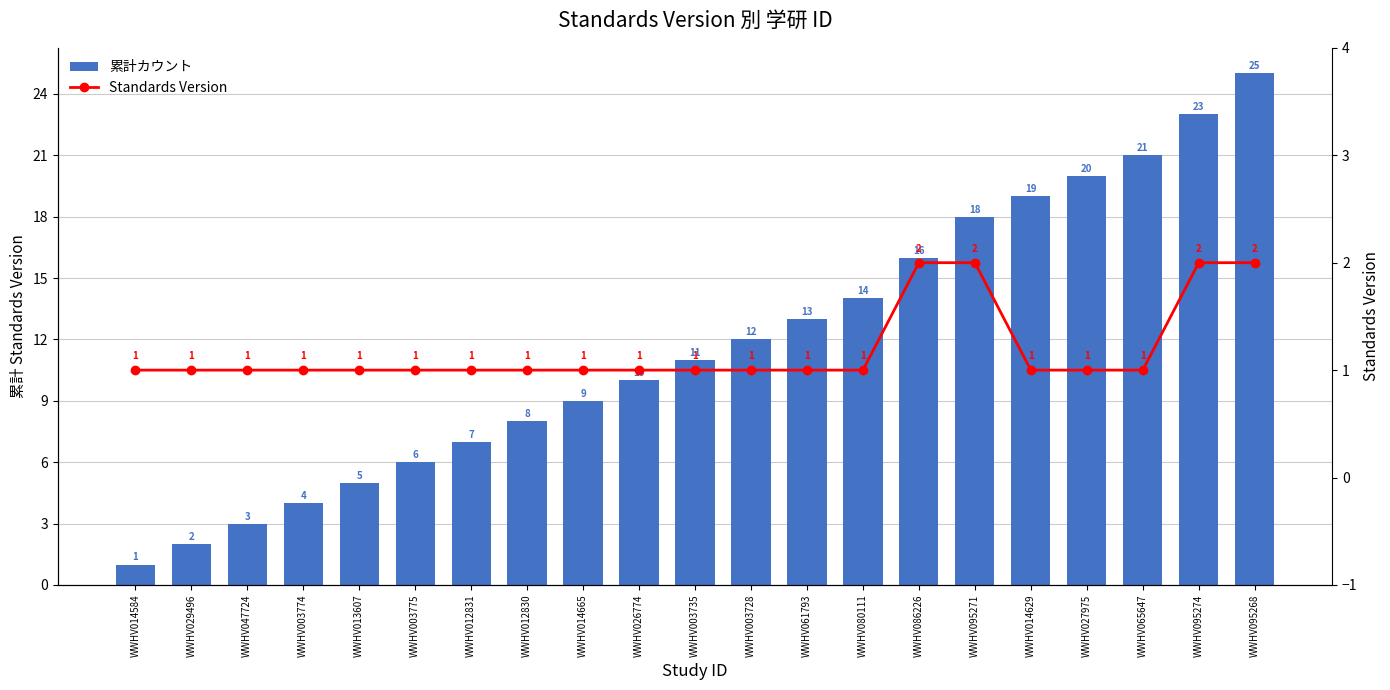

The value of Standards Version at WWHV080111 is 1. True or false?

True